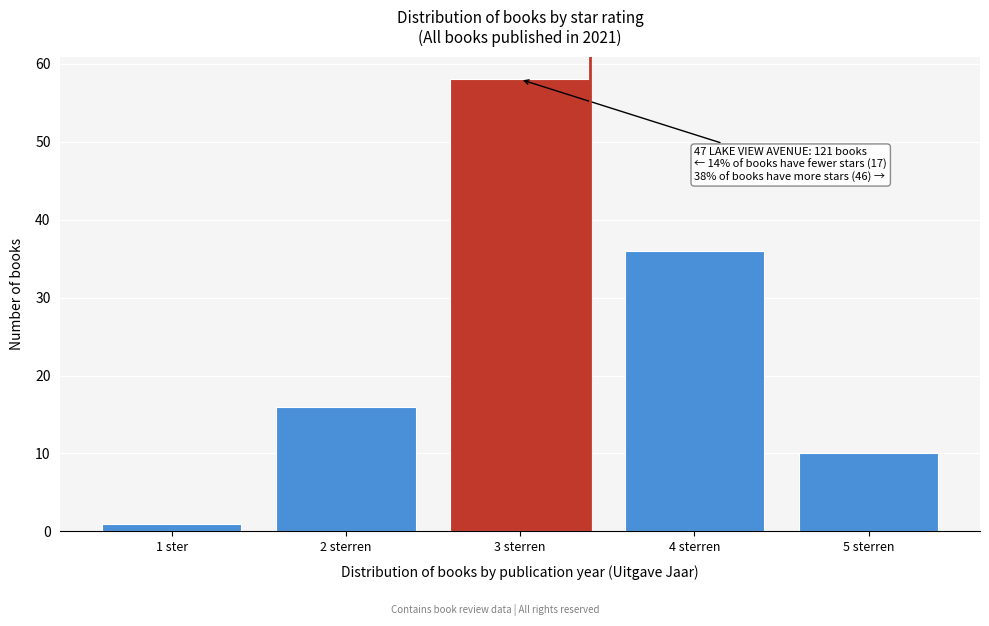

Reading left to right, transcribe all the data shown in this chart.

1 ster=1	2 sterren=16	3 sterren=58	4 sterren=36	5 sterren=10